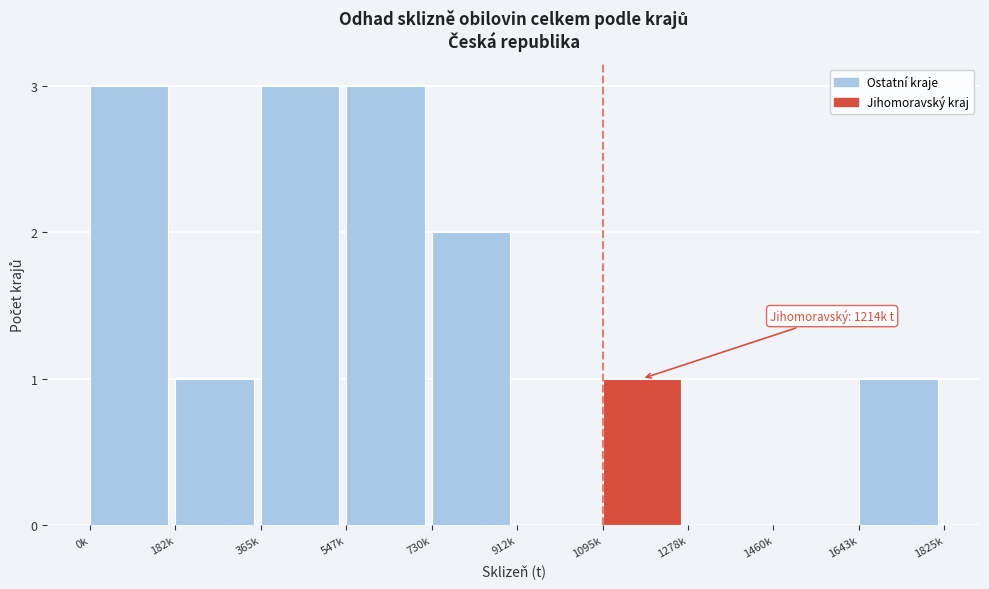

Reading left to right, what are all the values shown in this chart?

0k=3	182k=1	365k=3	547k=3	730k=2	912k=0	1095k=1	1278k=0	1460k=0	1643k=1